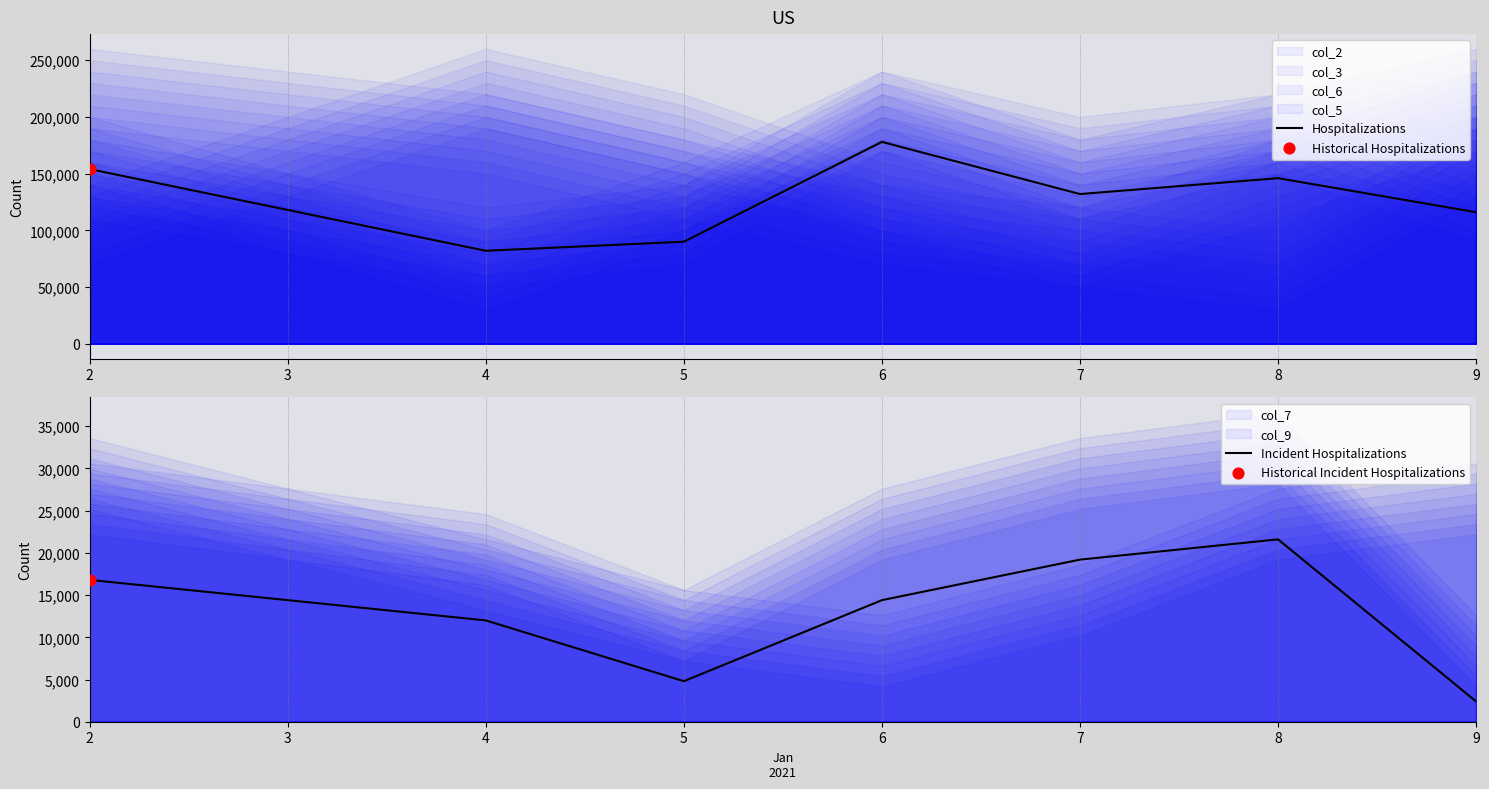

What is the lowest value of the Hospitalizations series?

82000